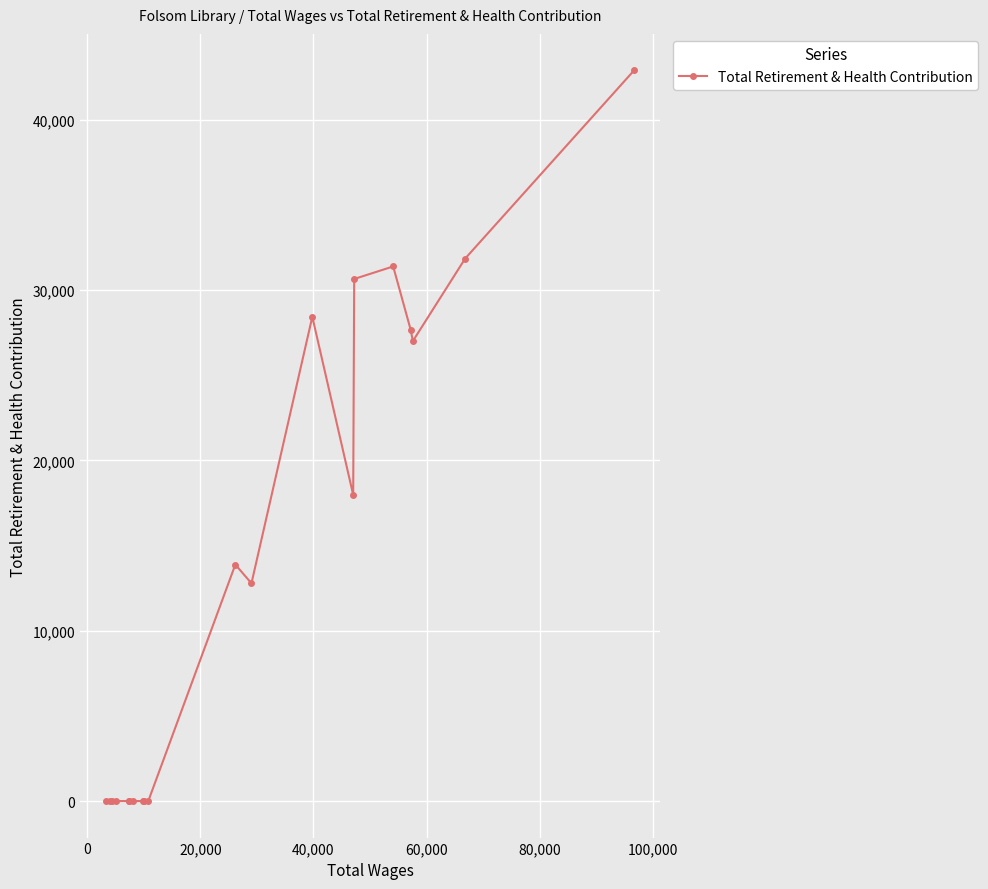

How many data points are less than 12783?

10